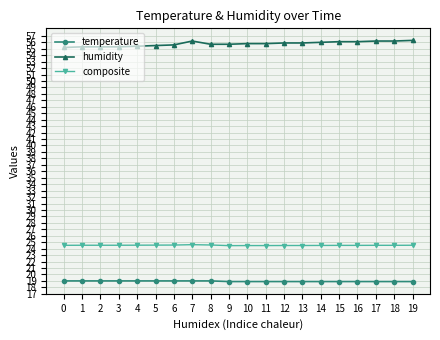

Rank the series by their maximum value, from lowest to highest.

temperature, composite, humidity